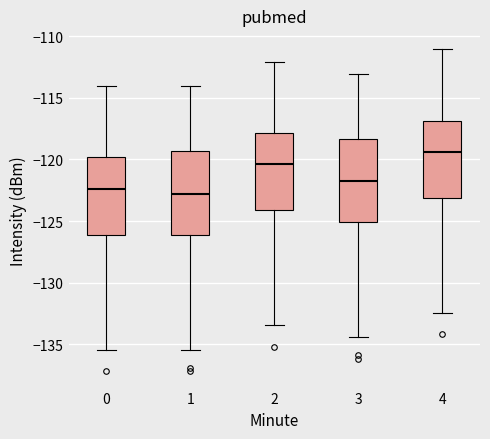

Where is the lower edge of the box at x = 0 on the y-axis? The values are not printed on the chart, so give them approximately, as read against the axis.

-126.0